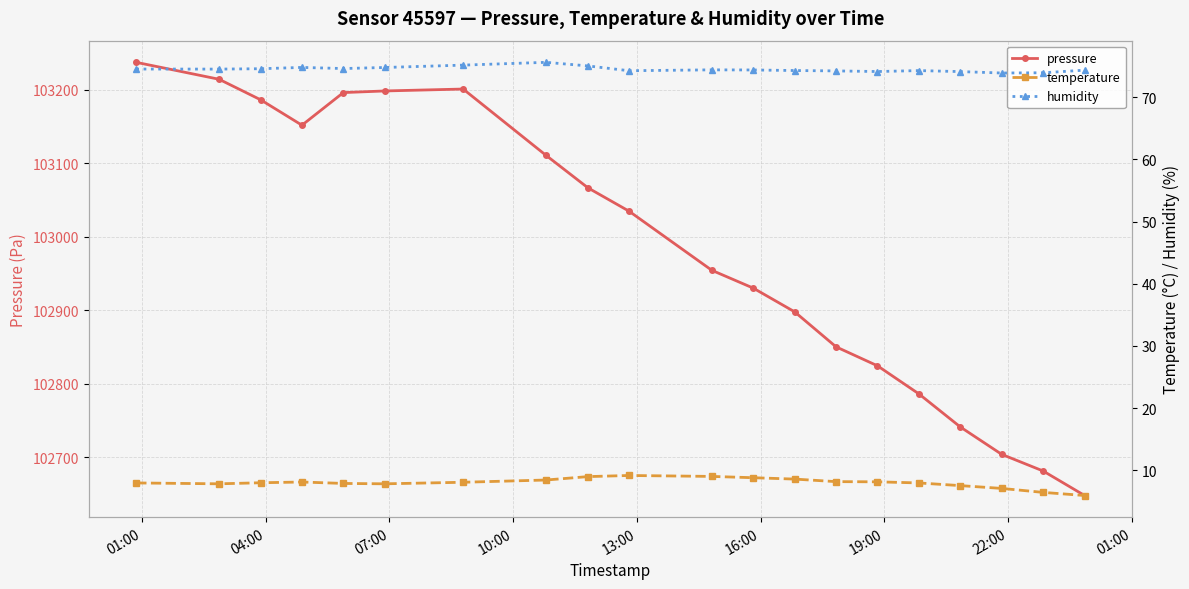

True or false: pressure and temperature intersect in this chart.

False